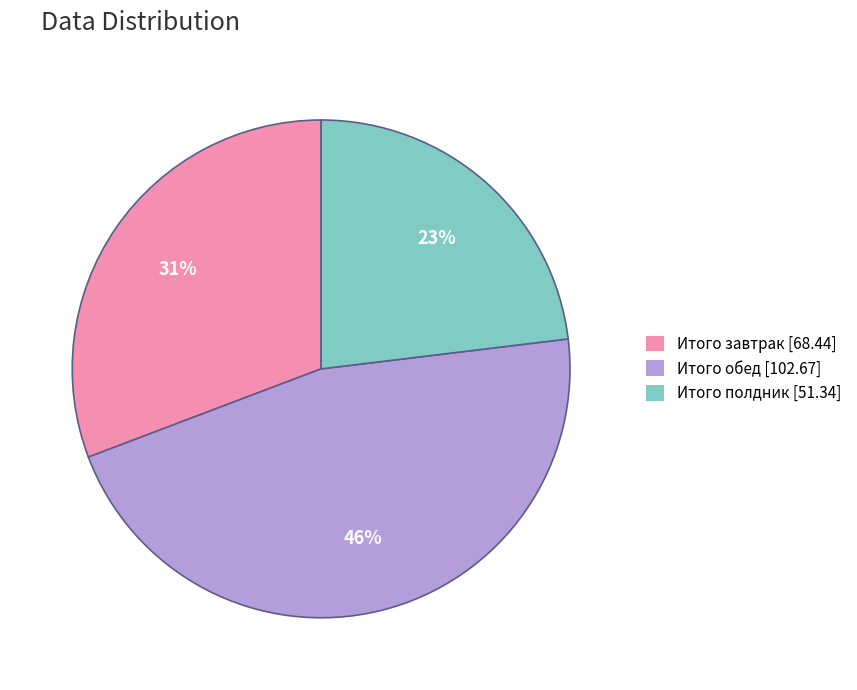

Which has a higher value, Итого обед or Итого полдник?

Итого обед